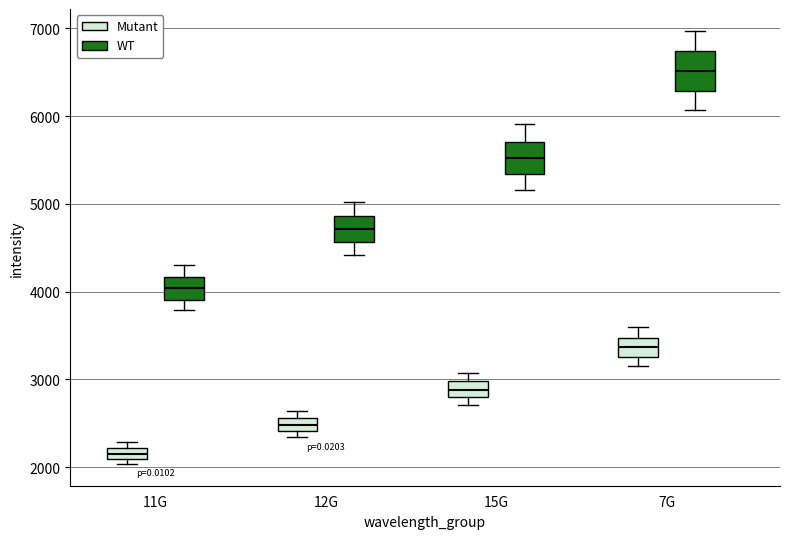

Which box's median line is the highest?

7G (WT)